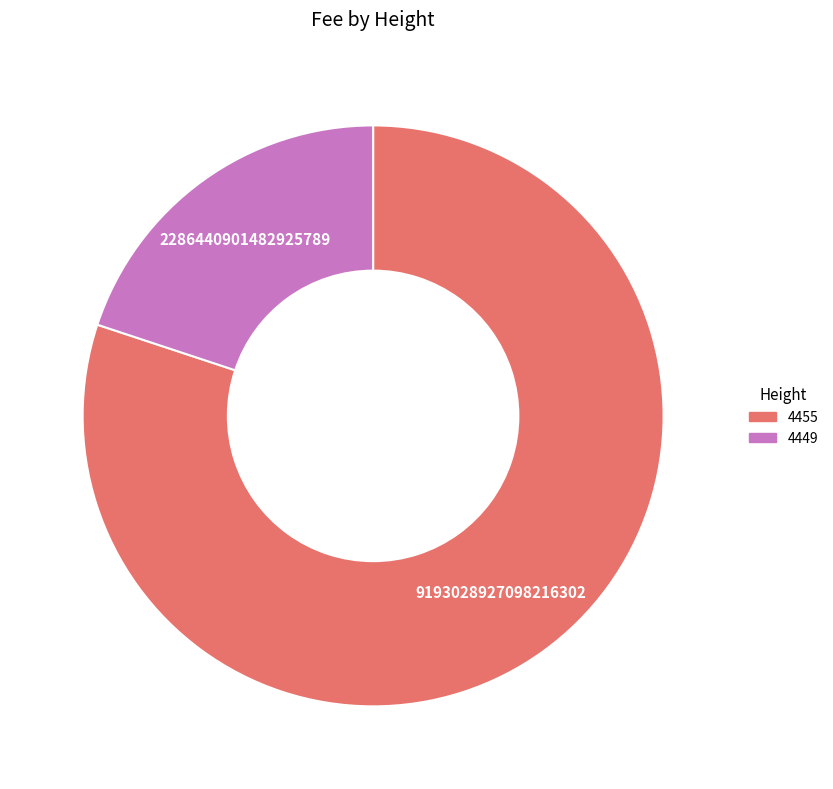

What is the ratio of the value at 4455 to the value at 4449?

4.0